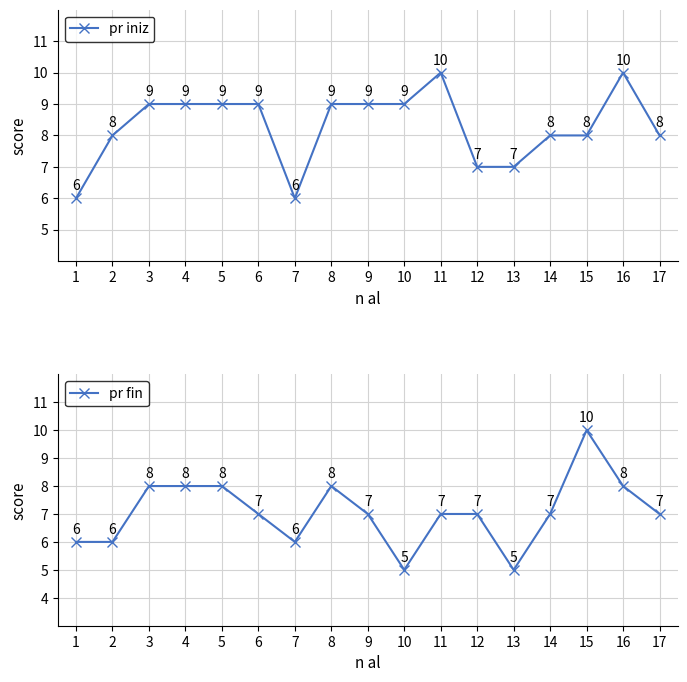

True or false: pr iniz has more than 2 interior local peaks.

False